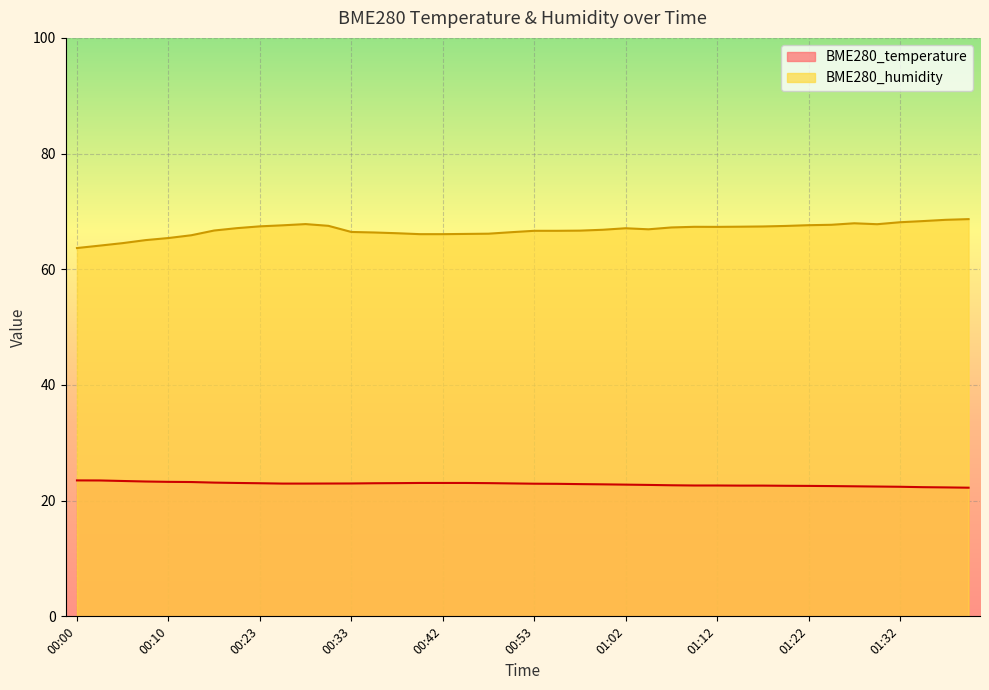

What is the difference between the second highest and second lowest values in the BME280_temperature series?

1.2